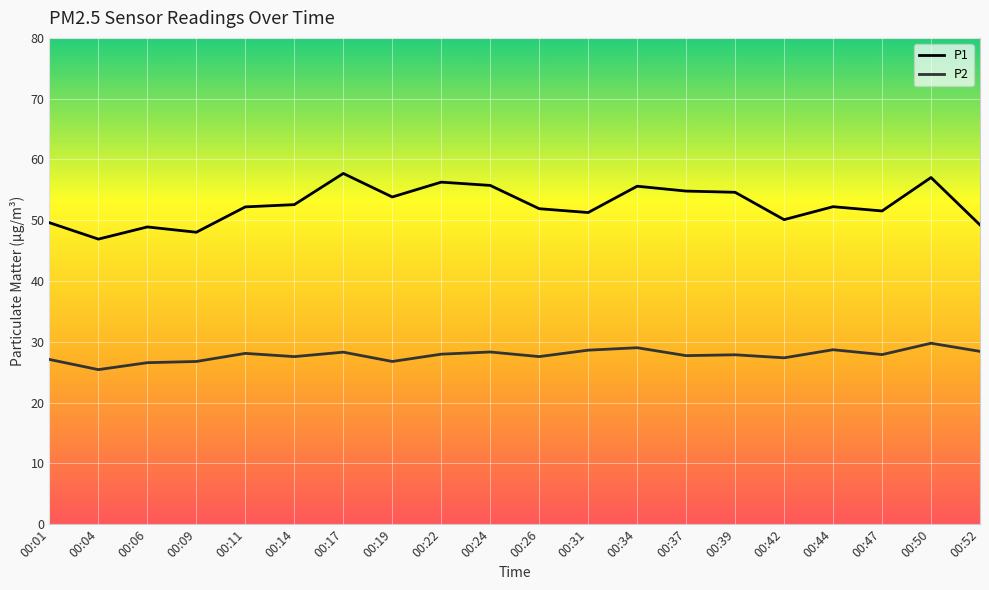

What is the maximum value shown in the chart?

57.7